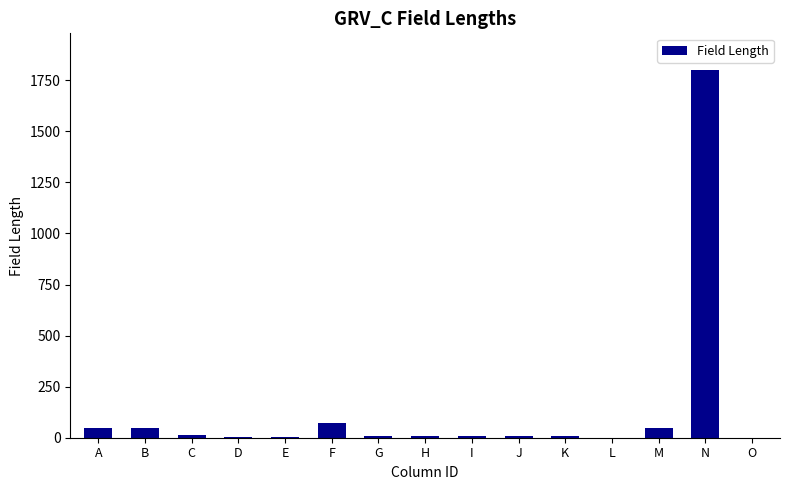

Between M and H, which is larger?

M